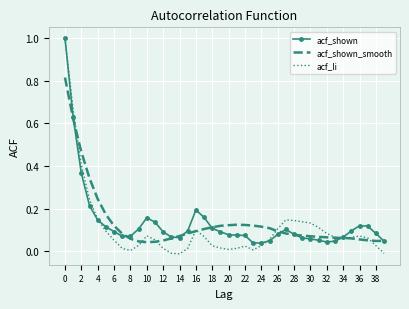

What is the difference between the maximum and minimum values in the acf_li series?

1.0